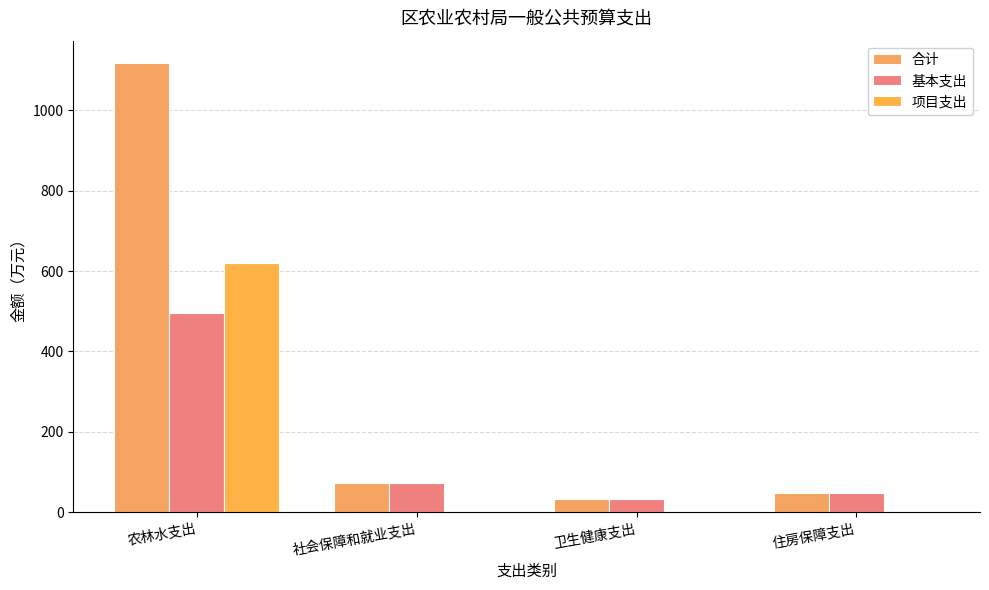

At how many categories does at least one series exceed 588?

1